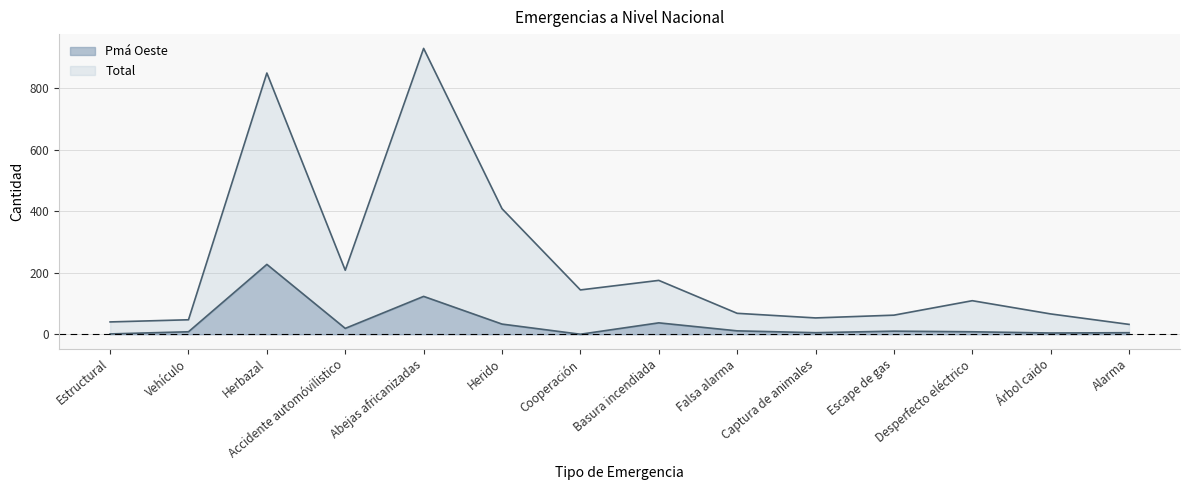

Reading right to left, list all the values displayed in this chart.

Pmá Oeste: Alarma=5	Árbol caido=4	Desperfecto eléctrico=8	Escape de gas=10	Captura de animales=5	Falsa alarma=11	Basura incendiada=37	Cooperación=0	Herido=33	Abejas africanizadas=123	Accidente automóvilistico=19	Herbazal=227	Vehículo=8	Estructural=1
Total: Alarma=32	Árbol caido=66	Desperfecto eléctrico=109	Escape de gas=62	Captura de animales=53	Falsa alarma=68	Basura incendiada=175	Cooperación=144	Herido=408	Abejas africanizadas=929	Accidente automóvilistico=208	Herbazal=849	Vehículo=47	Estructural=40